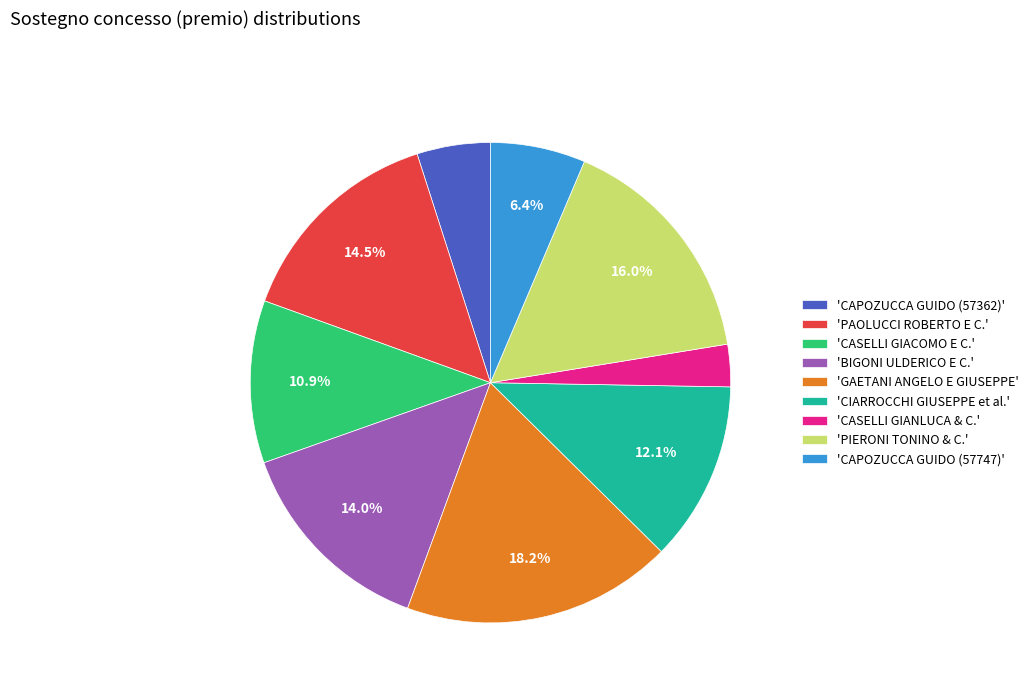

What is the ratio of the value at 'PIERONI TONINO & C.' to the value at 'CIARROCCHI GIUSEPPE et al.'?

1.3